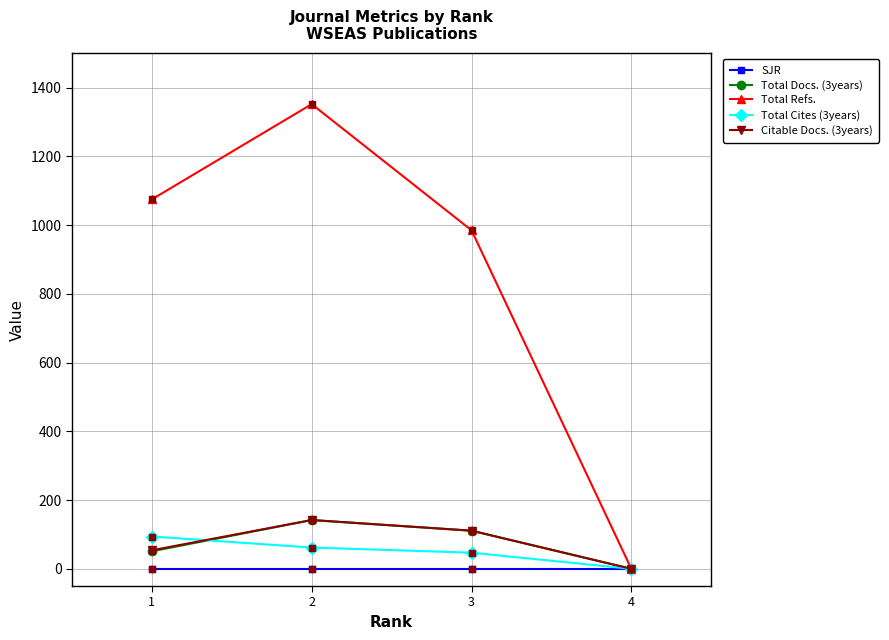

What is the total value across all series at 1?

1274